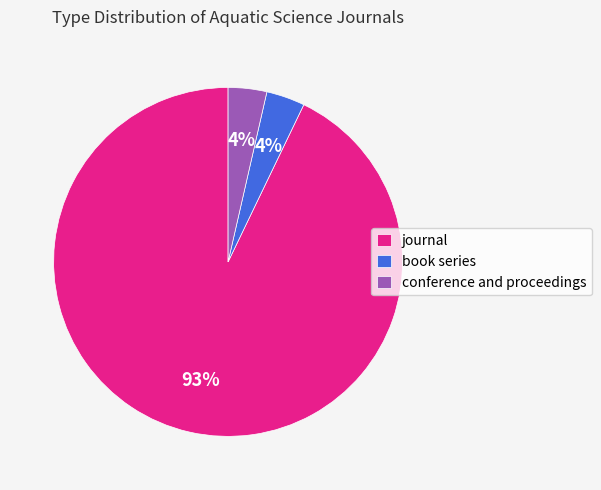

To the nearest percent, what percentage of the pie is conference and proceedings?

4%